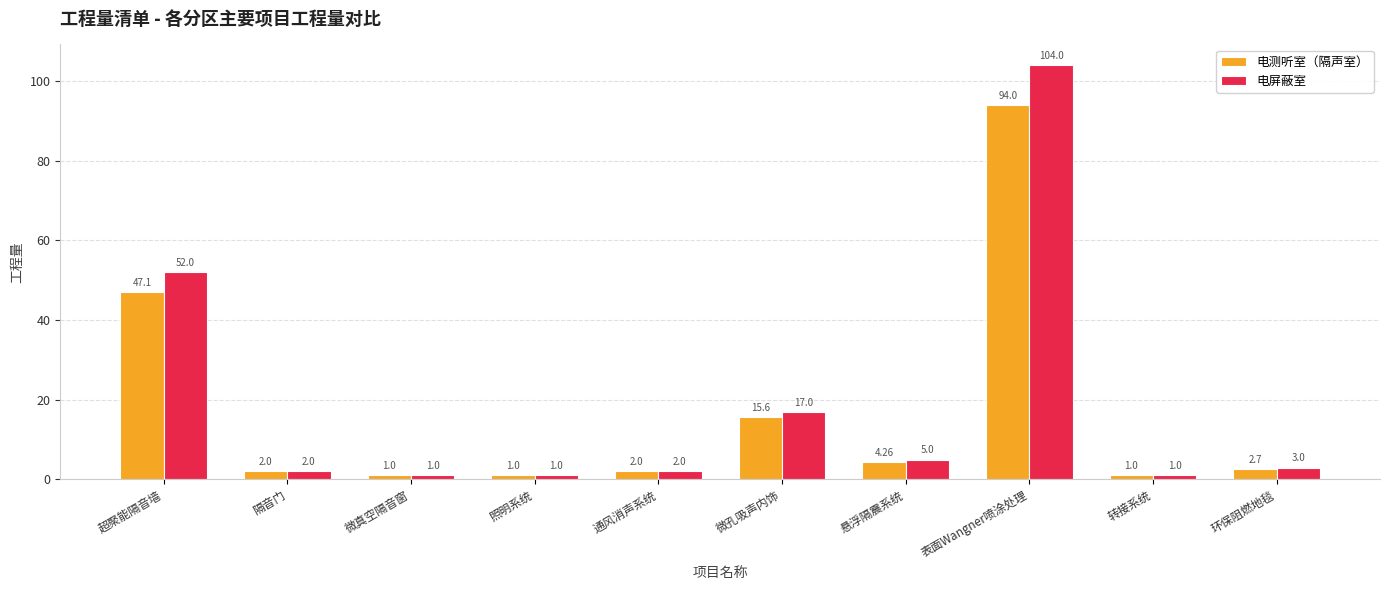

Is it true that 电测听室（隔声室） equals 15.6 at 微孔吸声内饰?

True